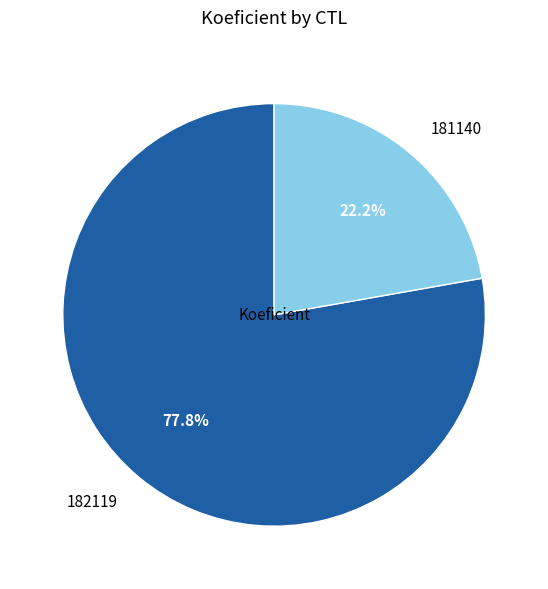

How many segments does this pie chart have?

2